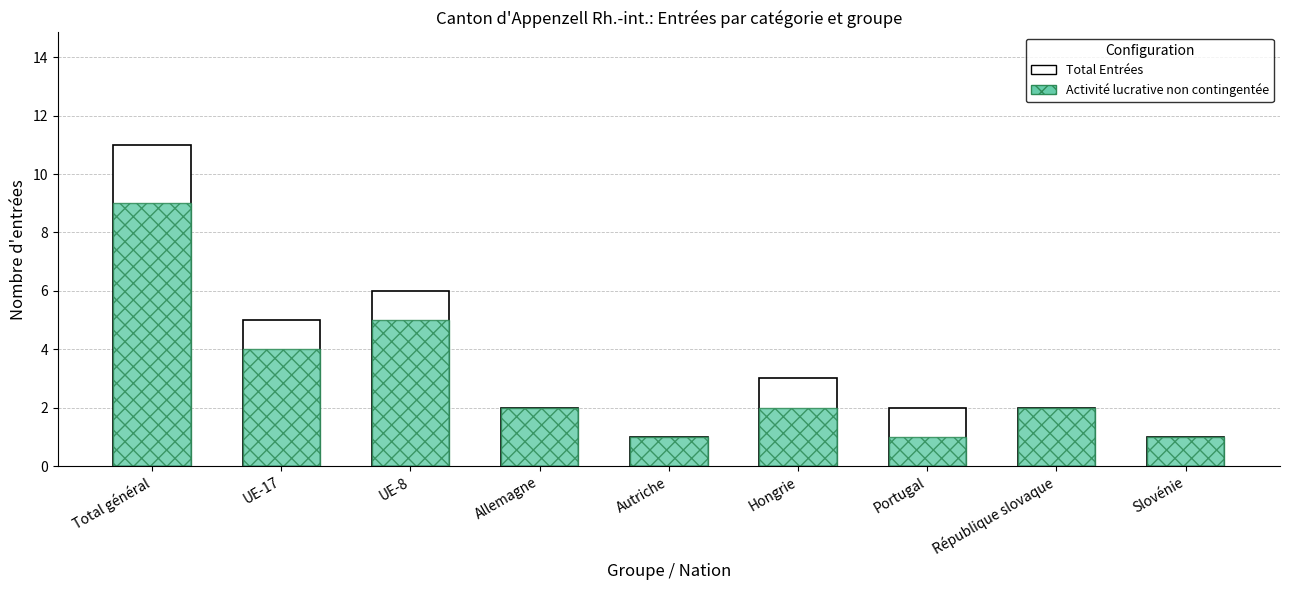

What is the label of the 8th bar from the right?

UE-17